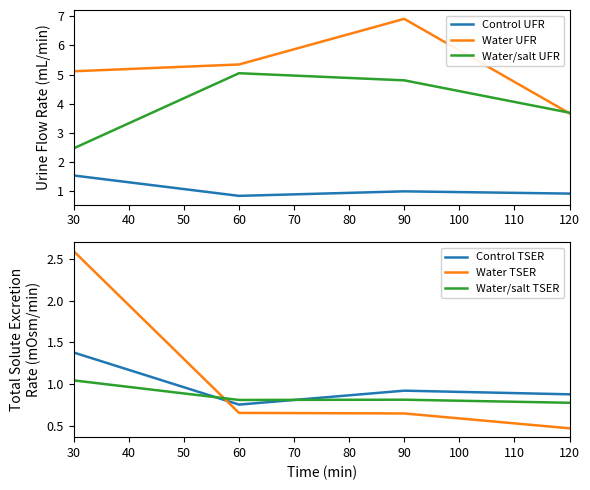

At how many categories does at least one series exceed 1?

4